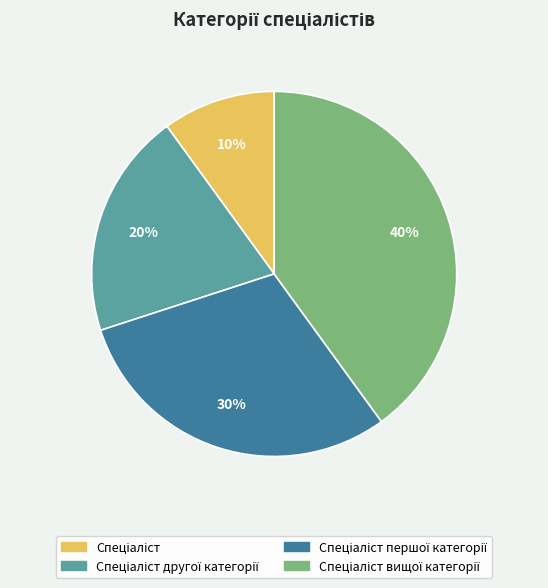

To the nearest percent, what is the difference between the largest and smallest slice percentages?

30%